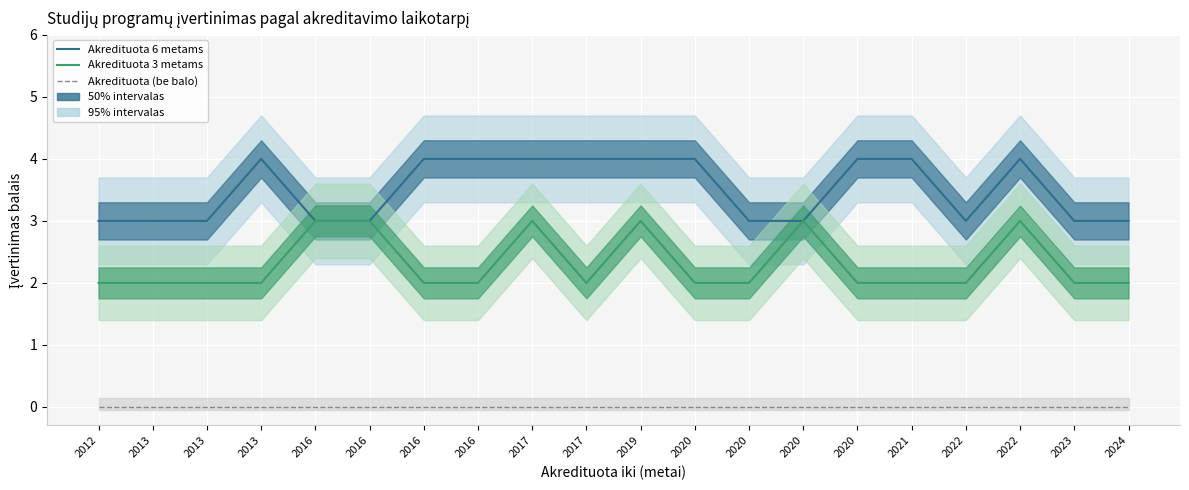

True or false: Akredituota 6 metams and Akredituota (be balo) cross at least once.

False